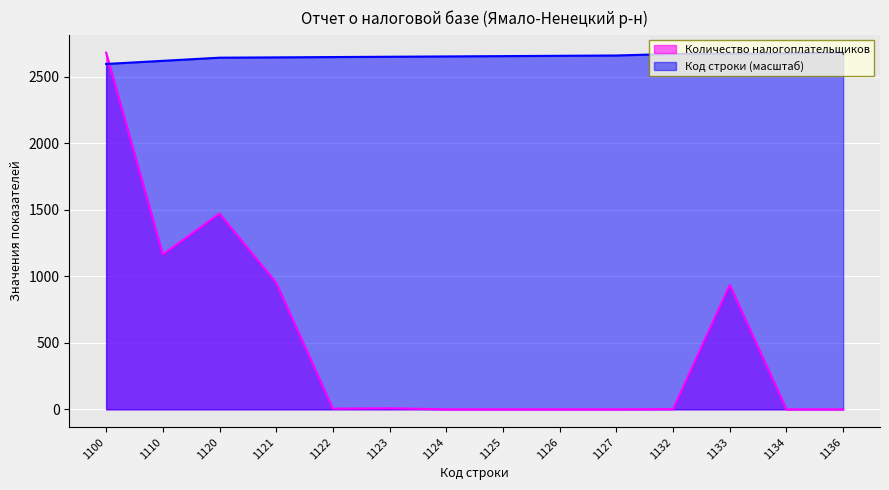

What is the total value across all series at 1124?

2654.7